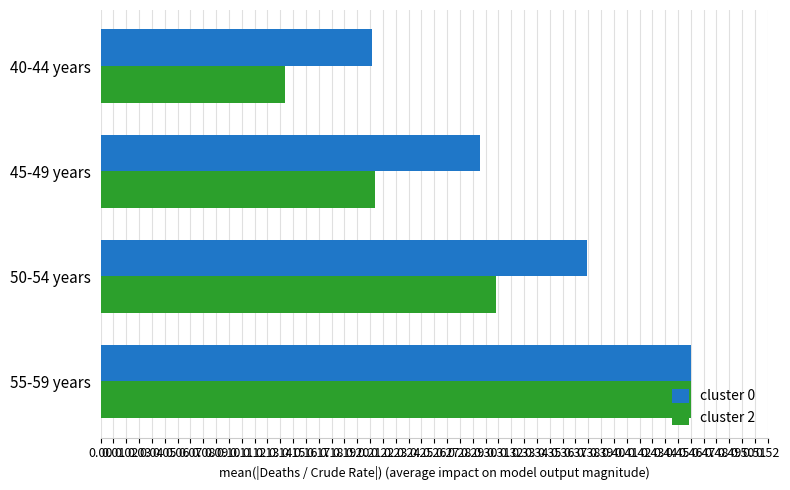

True or false: cluster 0 has a value of 0.8 at 55-59 years.

False